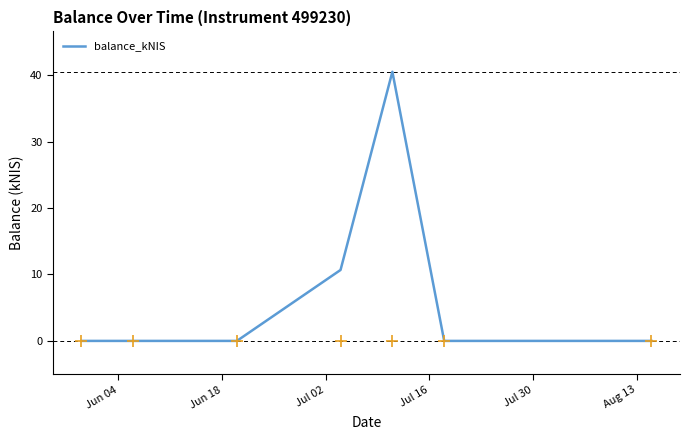

What is the difference between the second highest and minimum values?

10.7